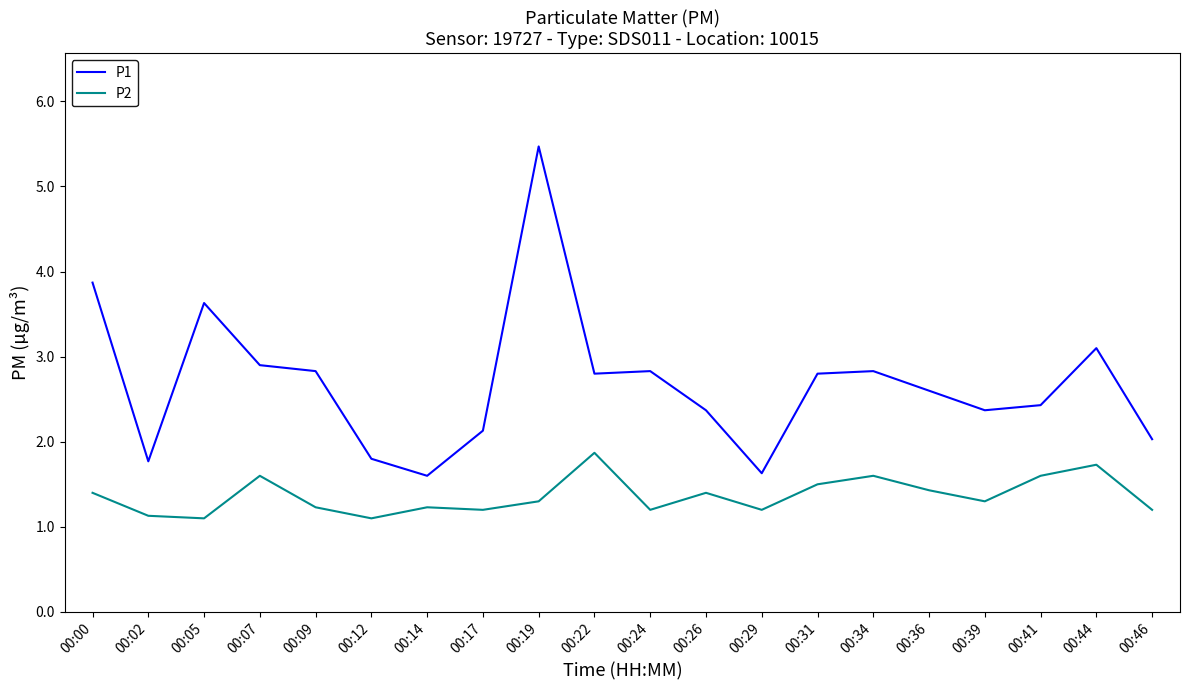

What is the total value across all series at 00:41?

4.0